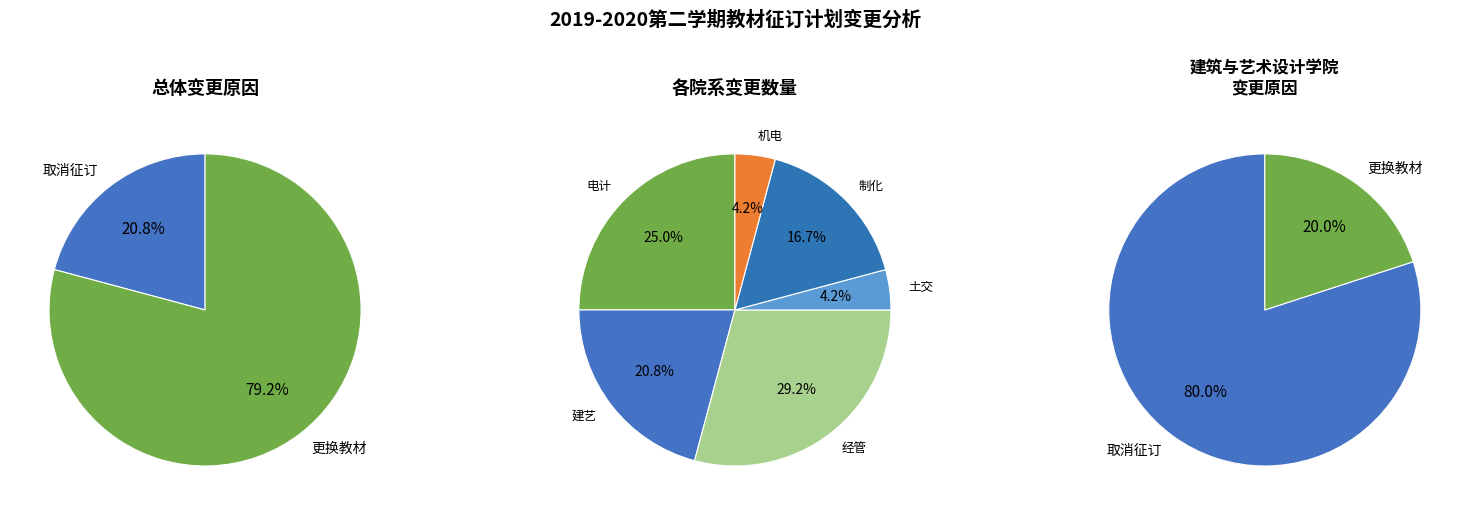

What is the change in value from 取消征订 to 更换教材?

+14